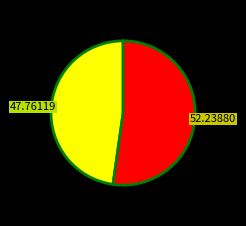

Is there any slice that represents more than half of the pie?

Yes